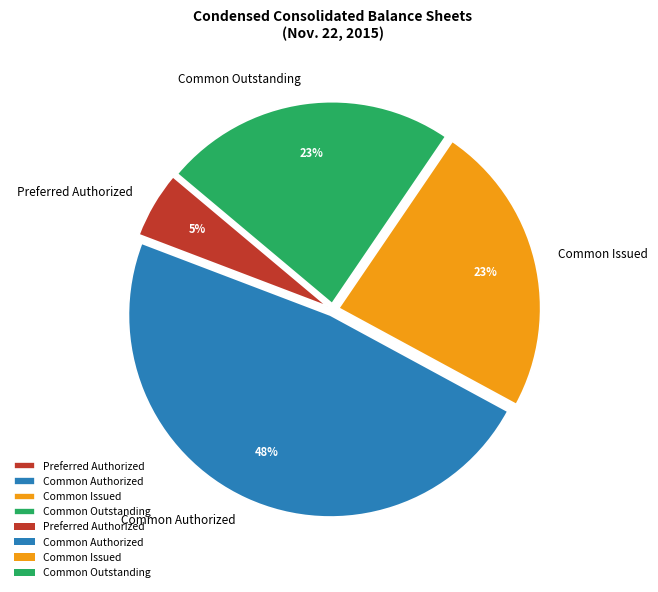

True or false: Preferred Authorized accounts for 20% of the total.

False